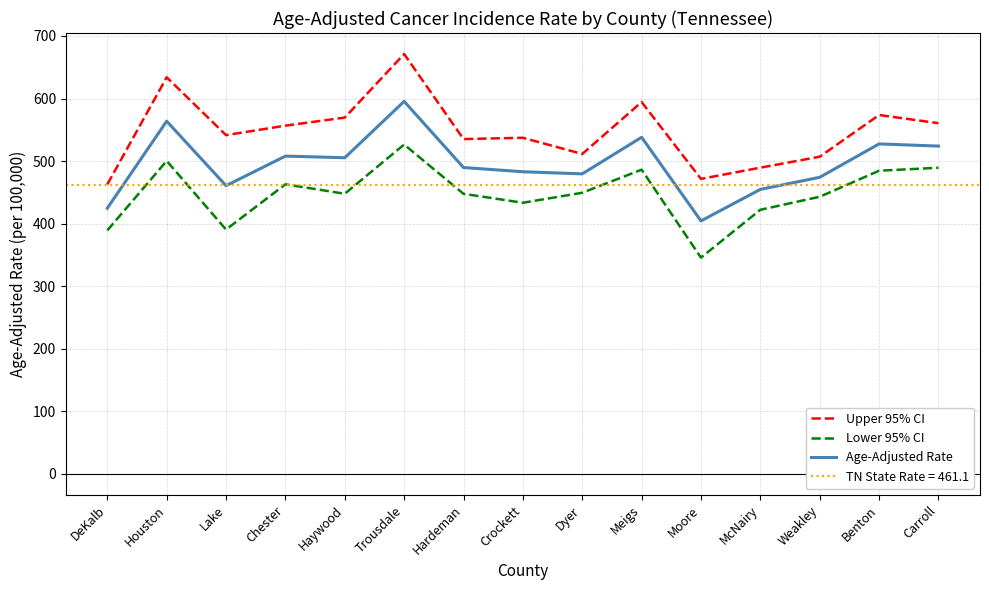

What is the sum of the Age-Adjusted Rate values at Moore and Haywood?

909.8